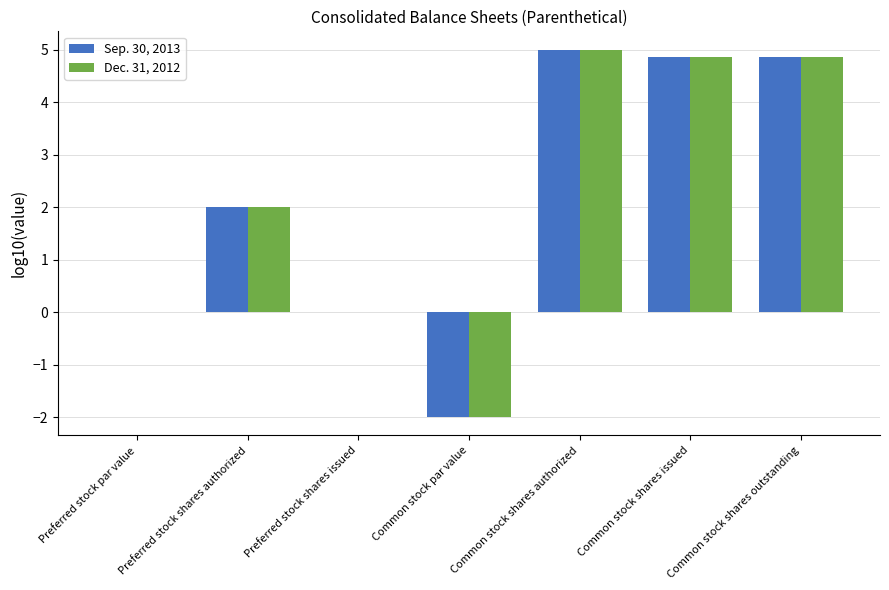

What is the maximum value for Sep. 30, 2013?

5.0